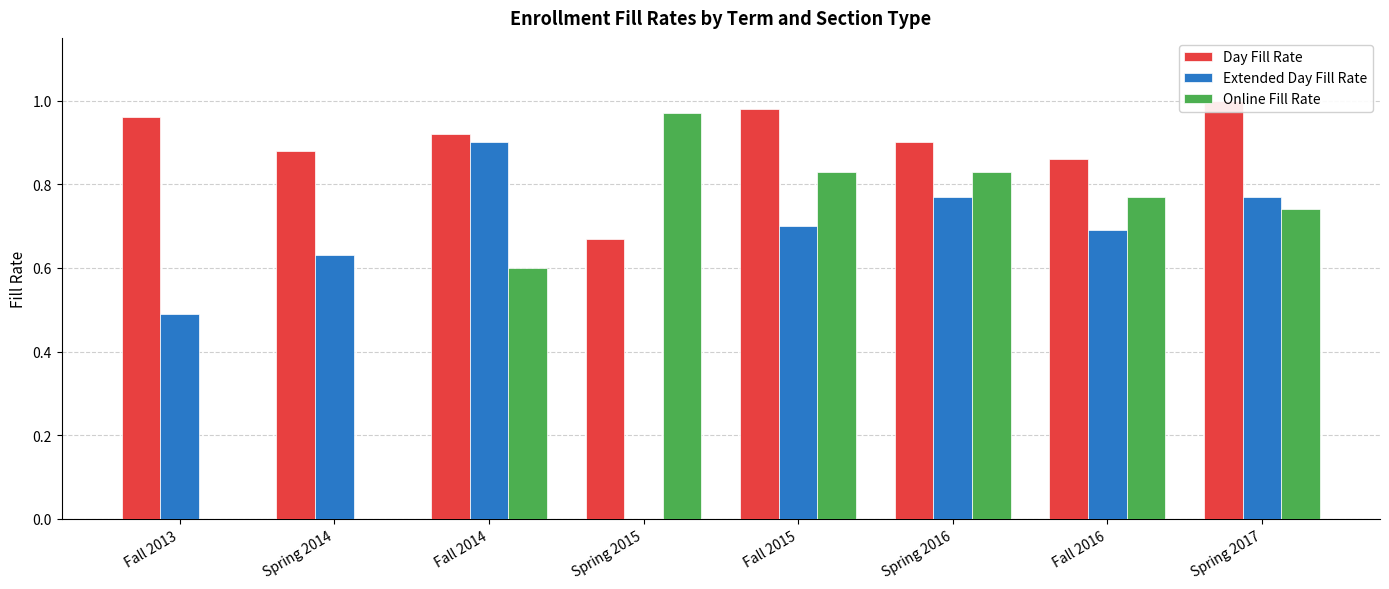

Is the value of Online Fill Rate at Spring 2015 greater than the value of Day Fill Rate at Fall 2013?

Yes